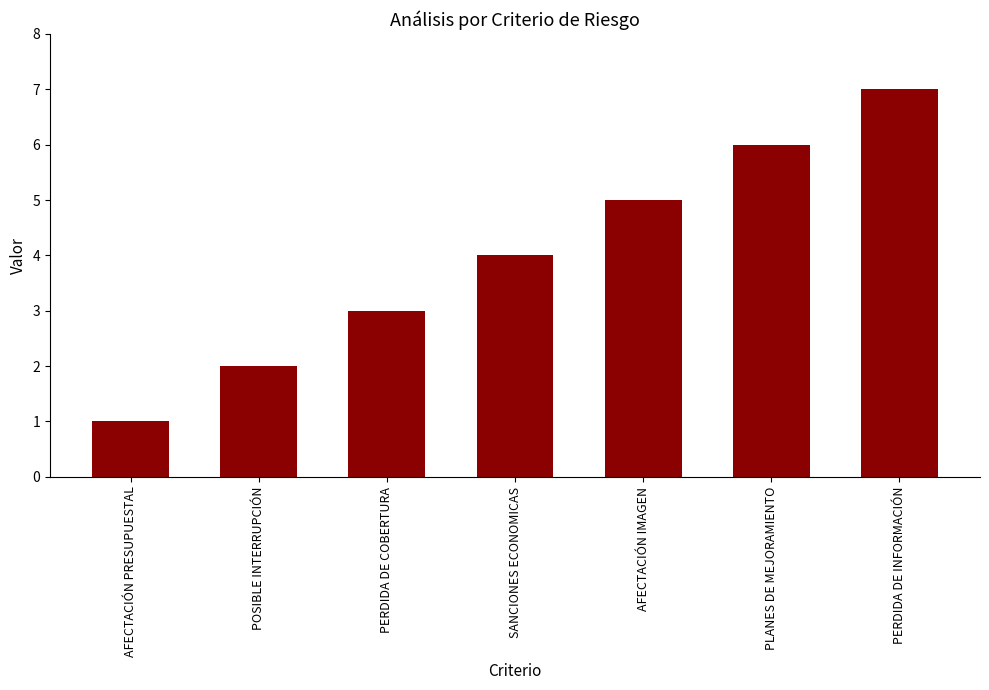

How many values are below 4?

3